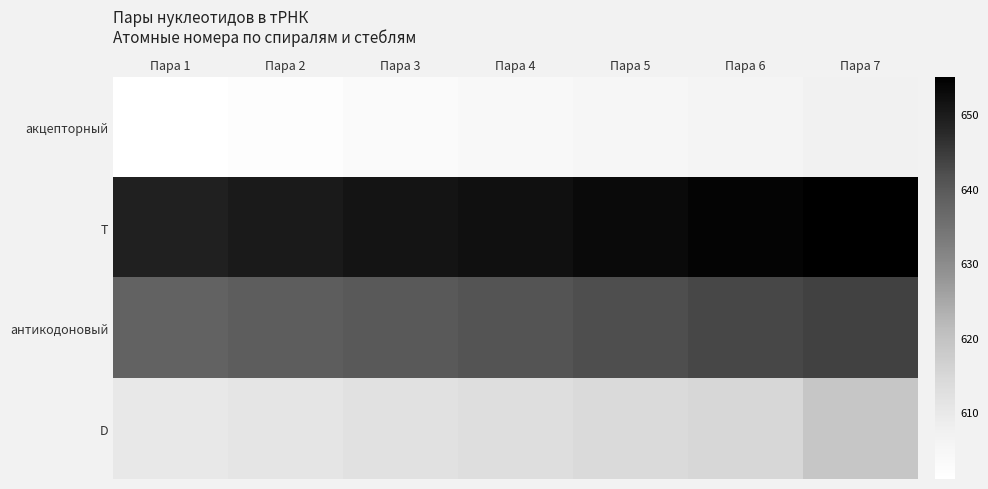

List the series in order of their overall mean, highest first.

Т, антикодоновый, D, акцепторный